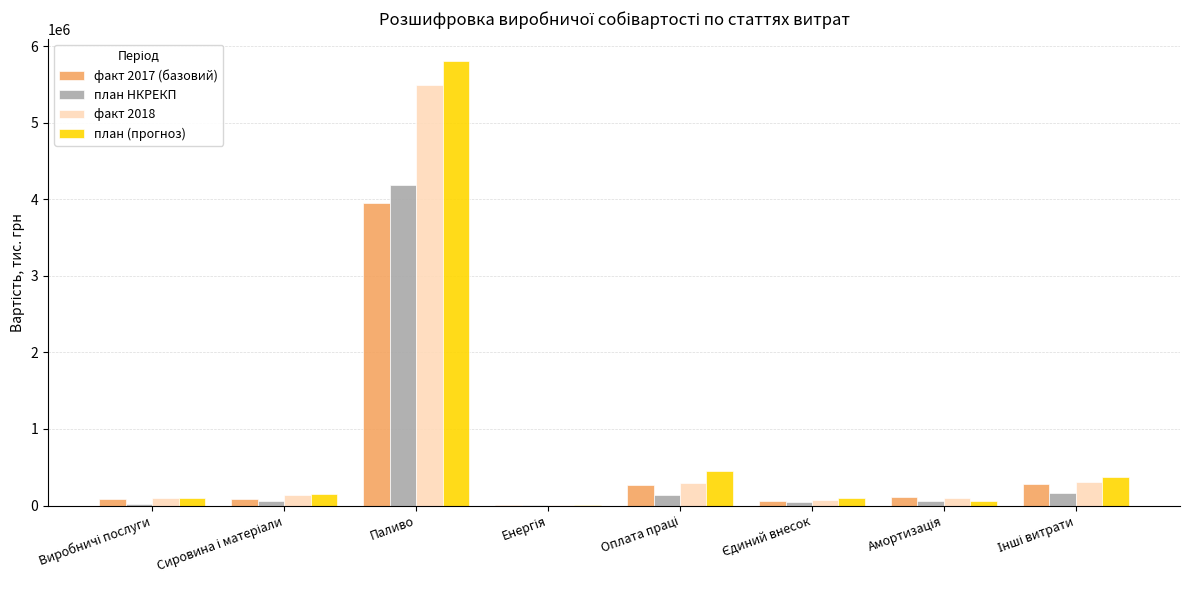

How many distinct data groups are displayed?

4